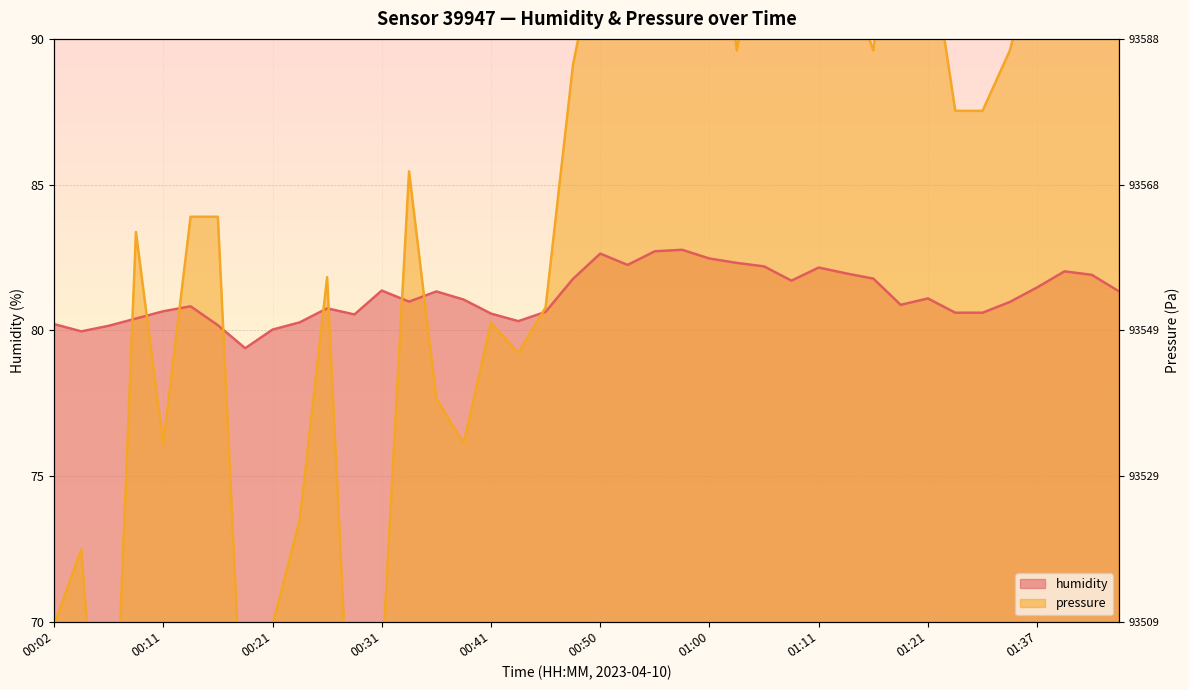

True or false: humidity has a value of 82.6 at 00:50.

True